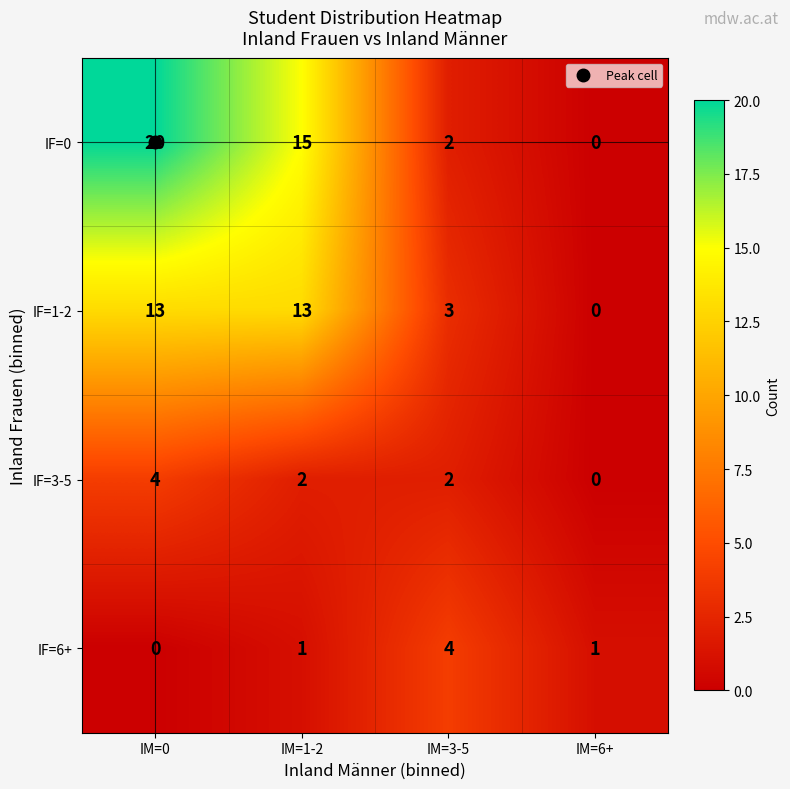

Between IM=1-2 and IM=6+, which series saw the biggest shift?

IF=0